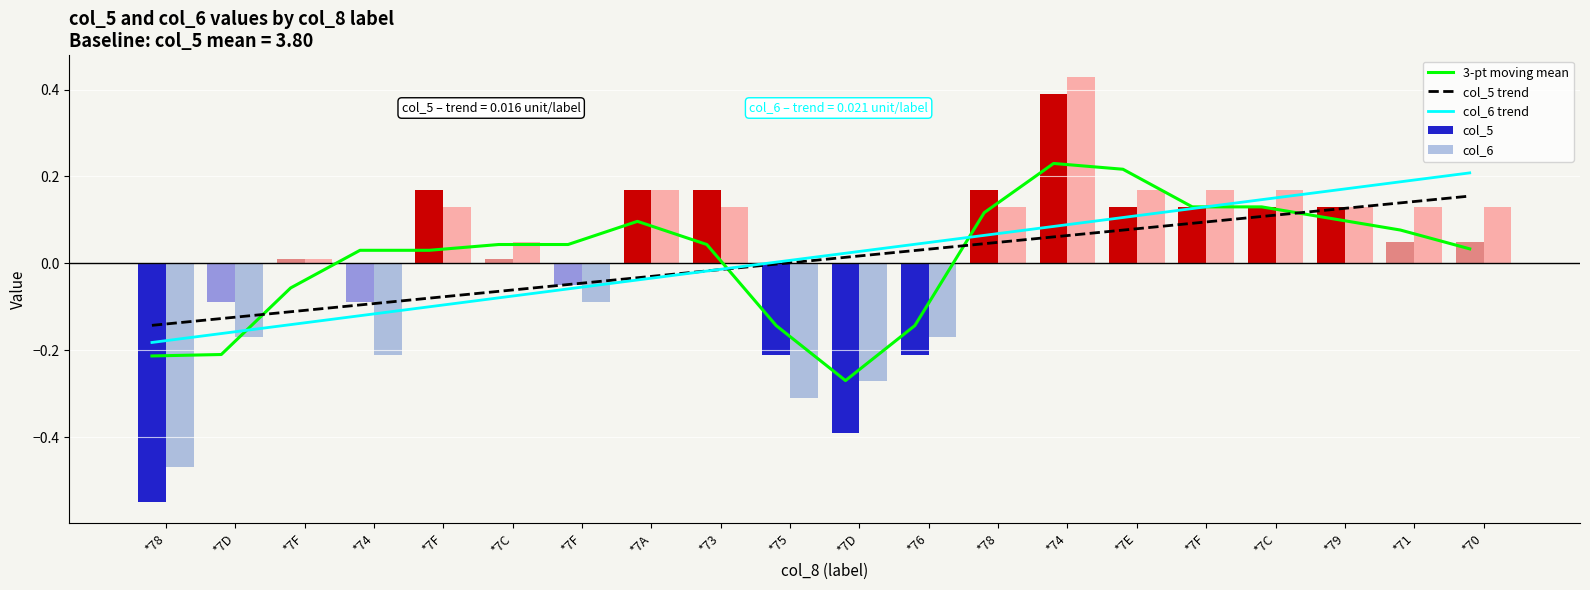

What is the difference between the maximum and minimum values in the 3-pt moving mean series?

0.5